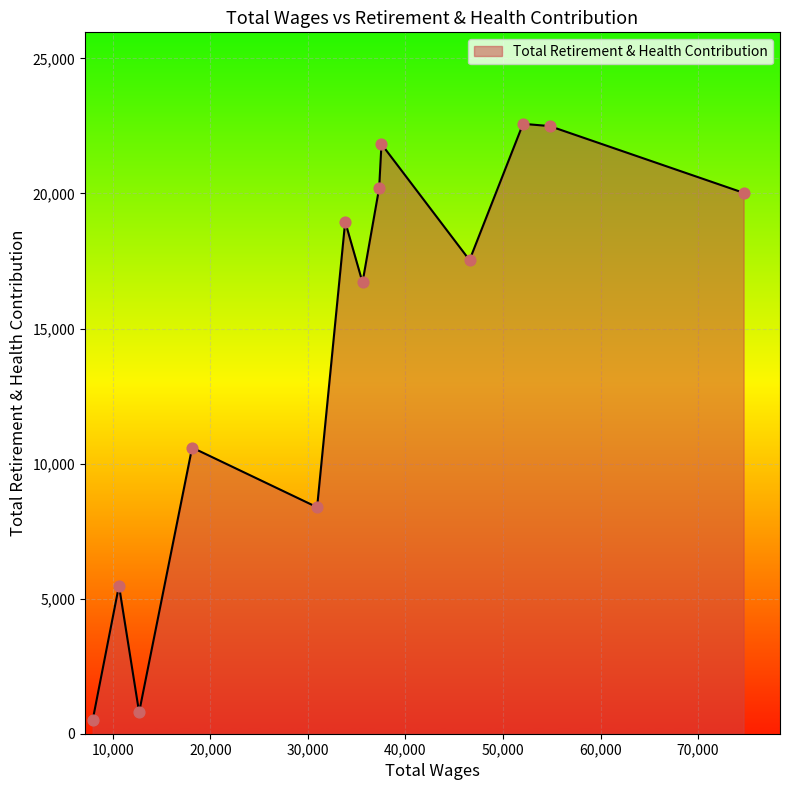

What is the greatest value displayed?

22579